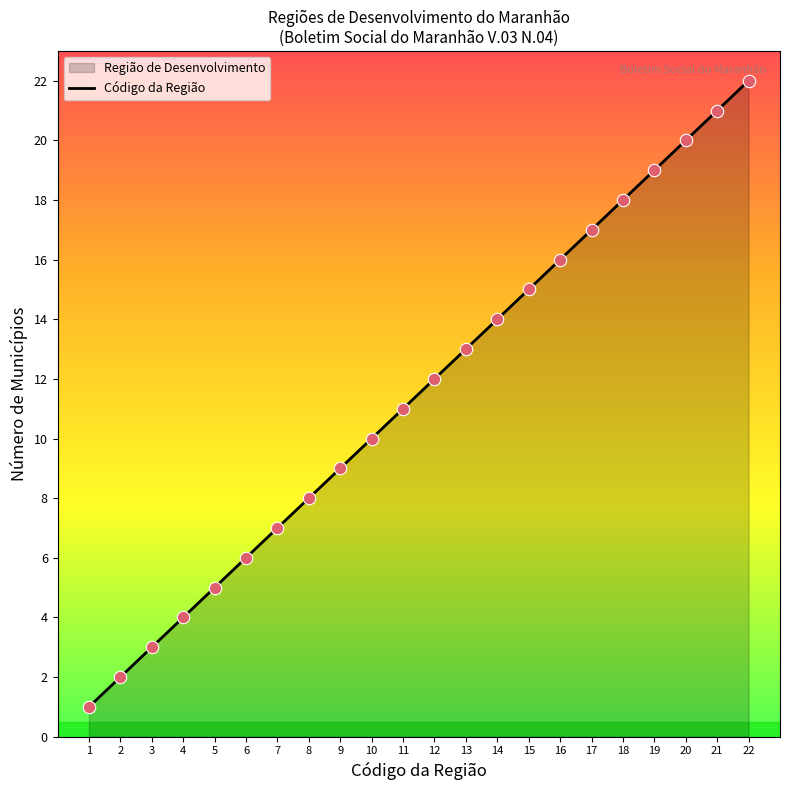

What is the ratio of the value at 16 to the value at 22?

0.7